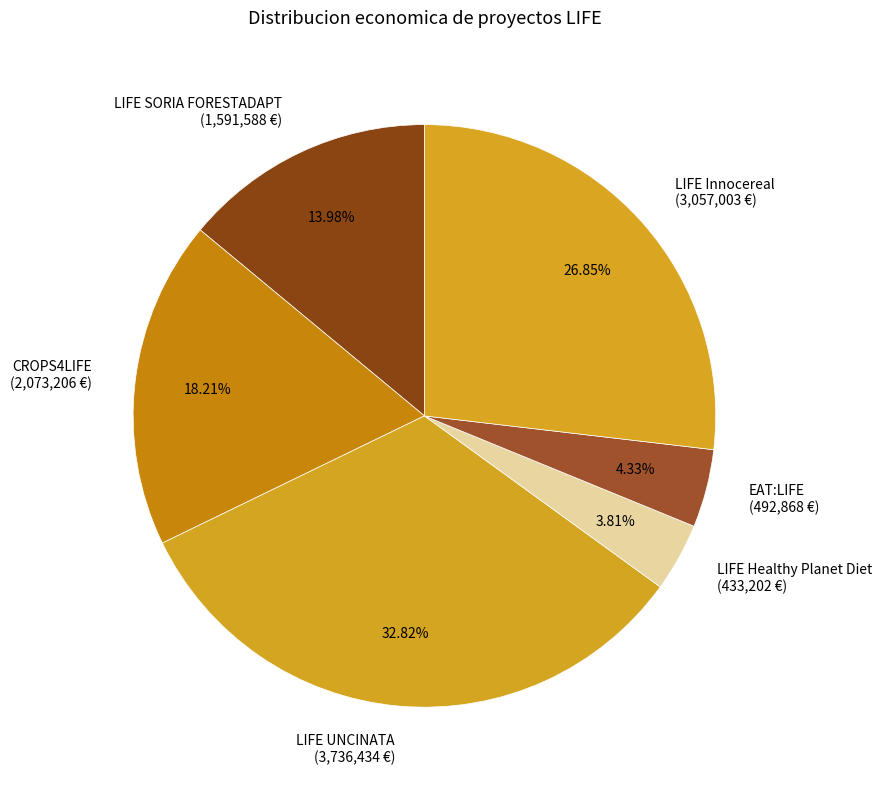

Is the sum of CROPS4LIFE and LIFE SORIA FORESTADAPT greater than half?

No